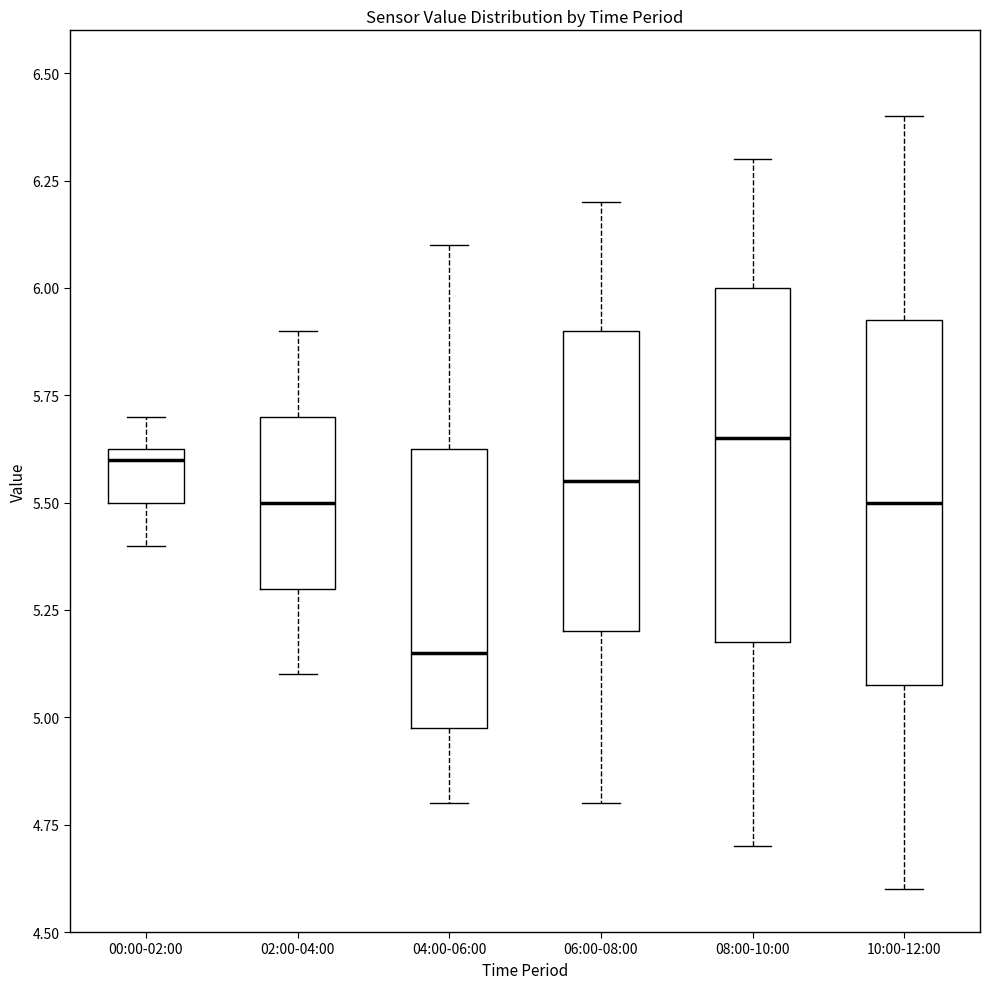

Reading left to right, read every box against the y-axis: the position of its median line, the range the box covers, and the ends of its whiskers. The values are not printed on the chart, so give them approximately, as read against the axis.

00:00-02:00: median 5.60, box 5.50 to 5.65, whiskers 5.40 to 5.70
02:00-04:00: median 5.50, box 5.30 to 5.70, whiskers 5.10 to 5.90
04:00-06:00: median 5.15, box 5.00 to 5.65, whiskers 4.80 to 6.10
06:00-08:00: median 5.55, box 5.20 to 5.90, whiskers 4.80 to 6.20
08:00-10:00: median 5.65, box 5.20 to 6.00, whiskers 4.70 to 6.30
10:00-12:00: median 5.50, box 5.10 to 5.95, whiskers 4.60 to 6.40